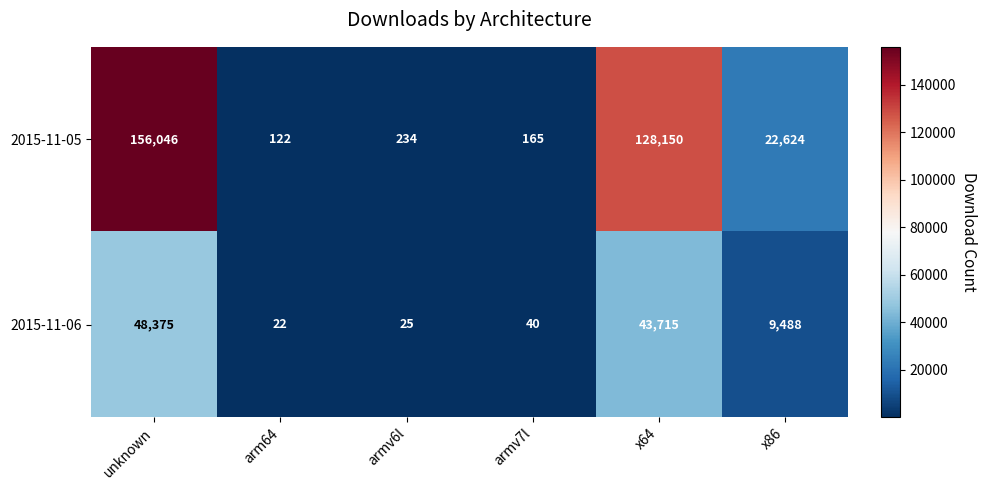

List the series in order of their overall mean, lowest first.

2015-11-06, 2015-11-05